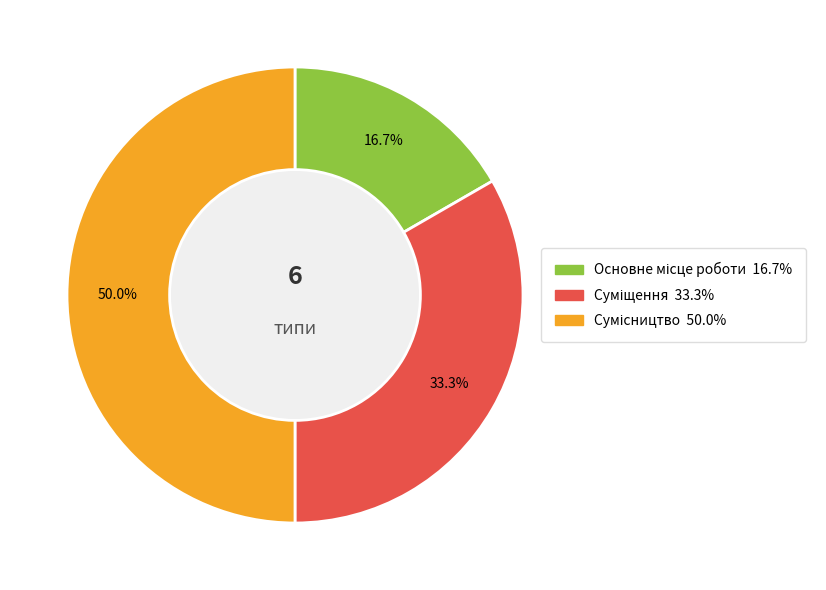

Count the number of slices in the pie.

3